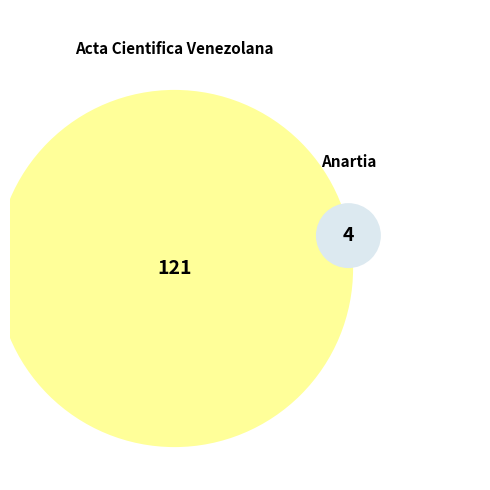

What portion of the pie excludes Acta Cientifica Venezolana?

3.2%